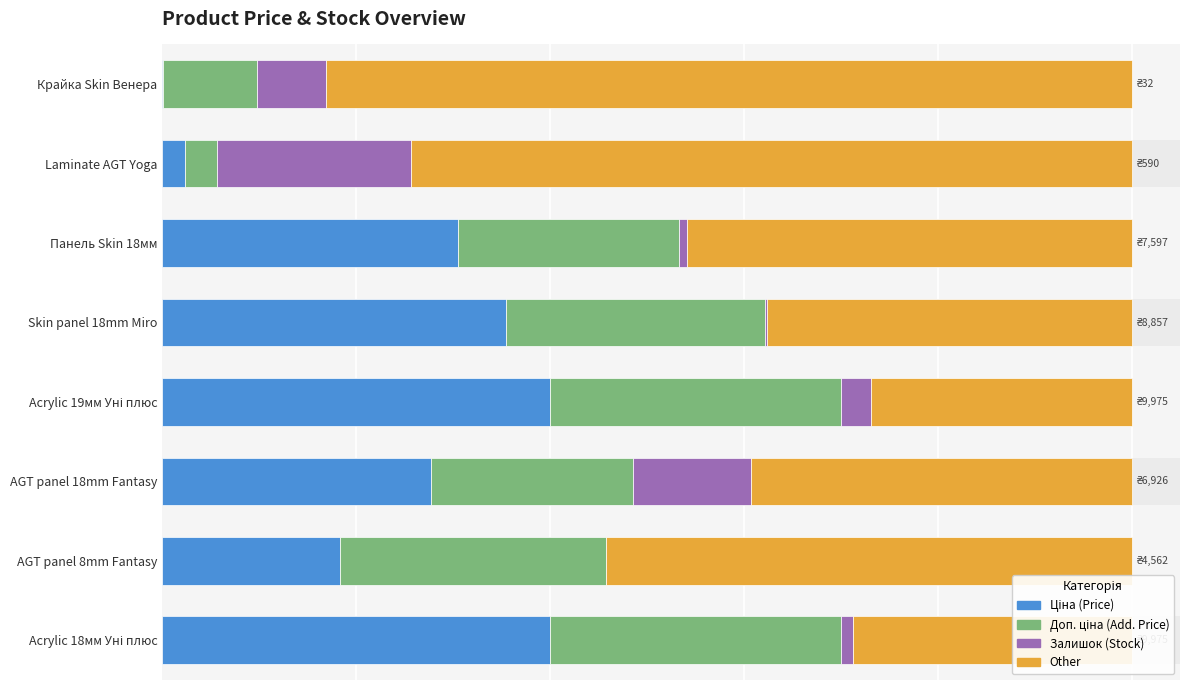

The value of Other at Acrylic 19мм Уні плюс is 26.8. True or false?

True